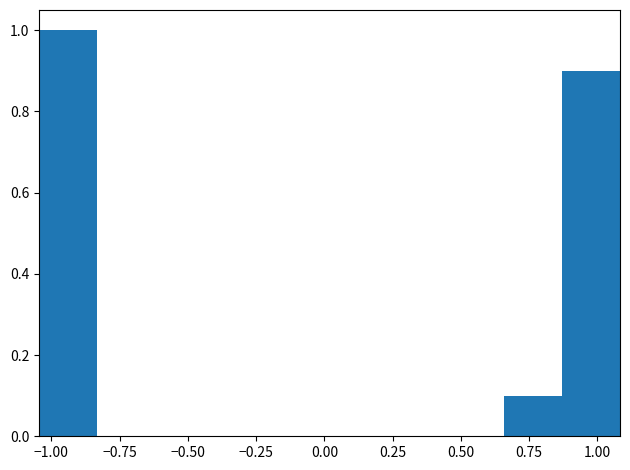

Over which range of the x-axis is the bar tallest?

-1.05 to -0.85